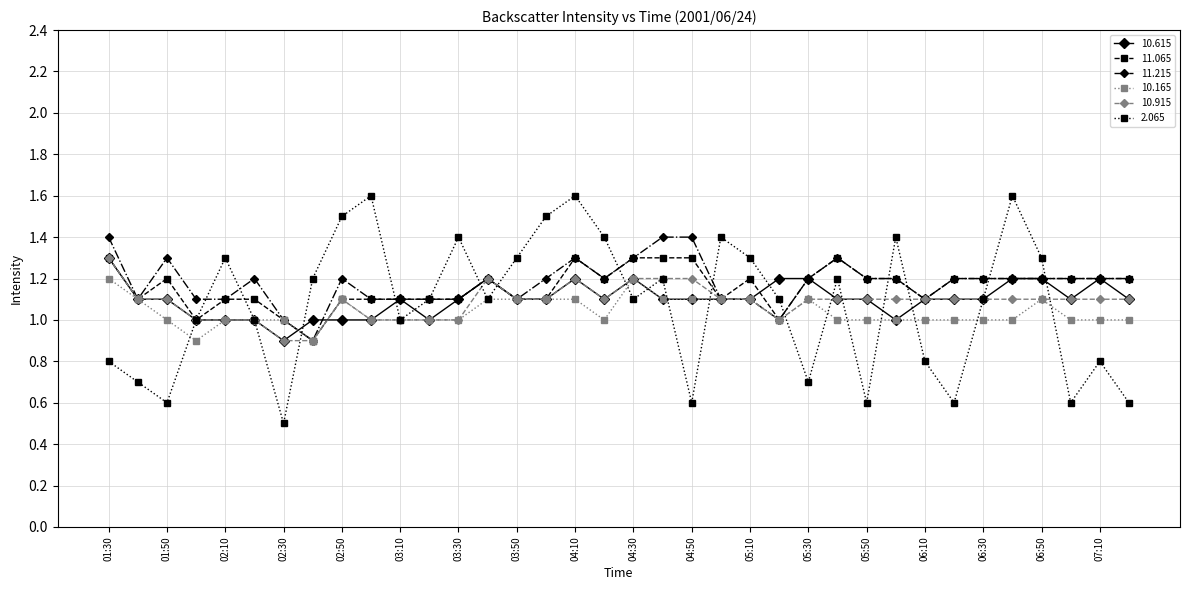

Which series has the largest range (max minus min)?

2.065